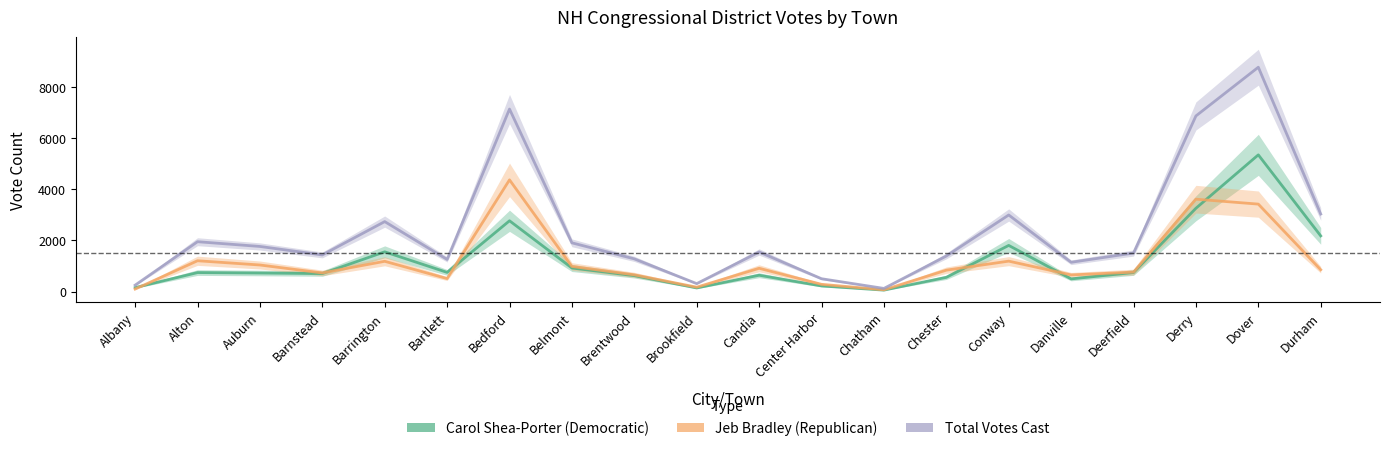

At Belmont, list the series in order from largest to smallest.

Total Votes Cast, Jeb Bradley (Republican), Carol Shea-Porter (Democratic)